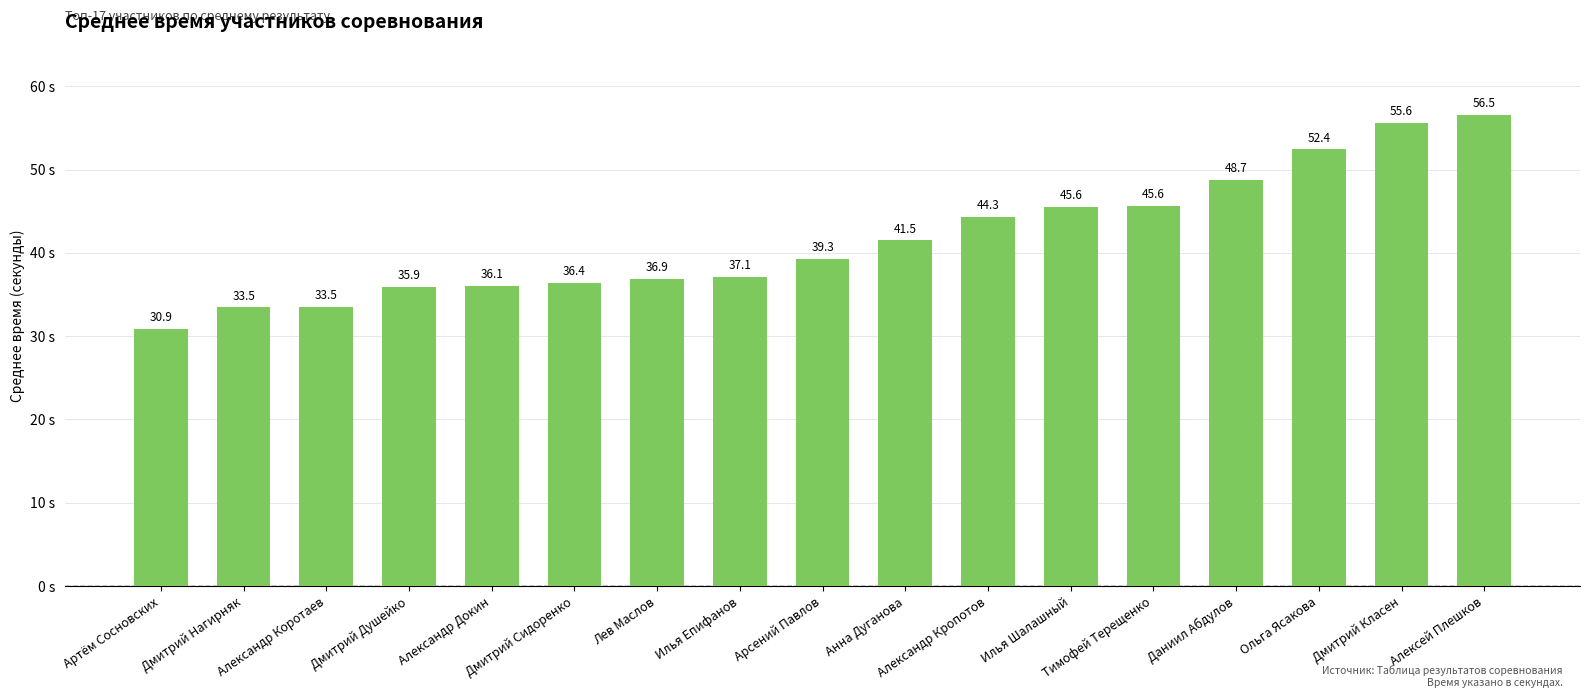

Which label corresponds to the smallest value in the chart?

Артём Сосновских